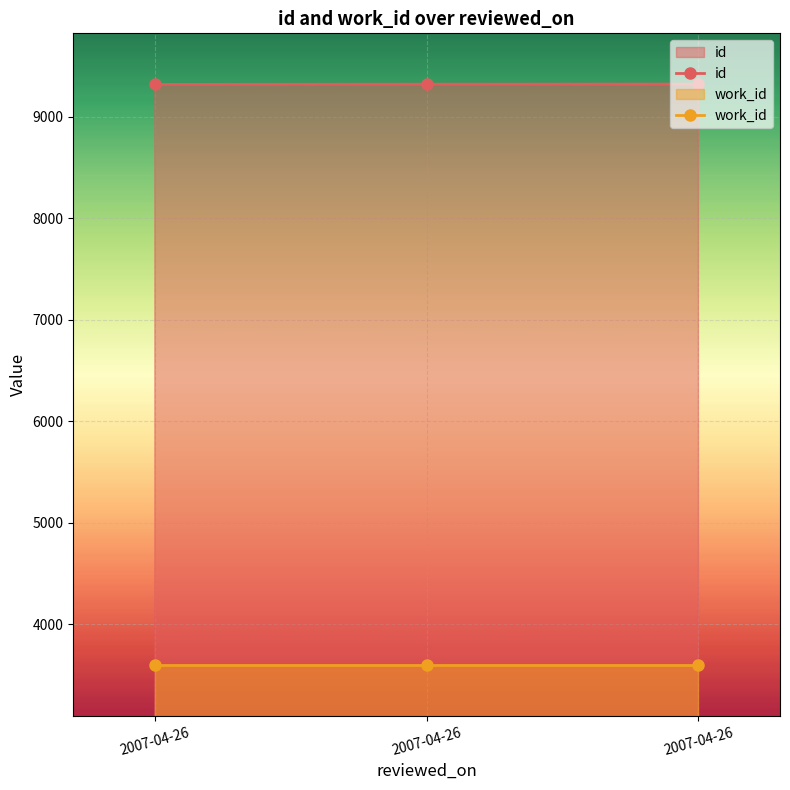

Is it true that work_id equals 2050 at 2007-04-26?

False